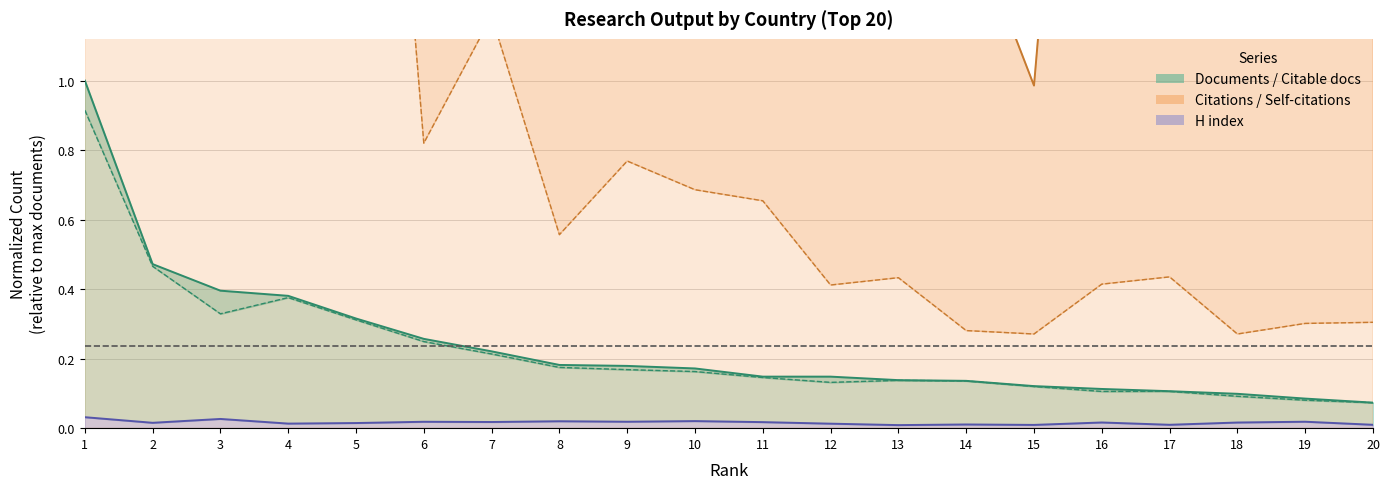

The Citations series shows 1.5 at 13. True or false?

True